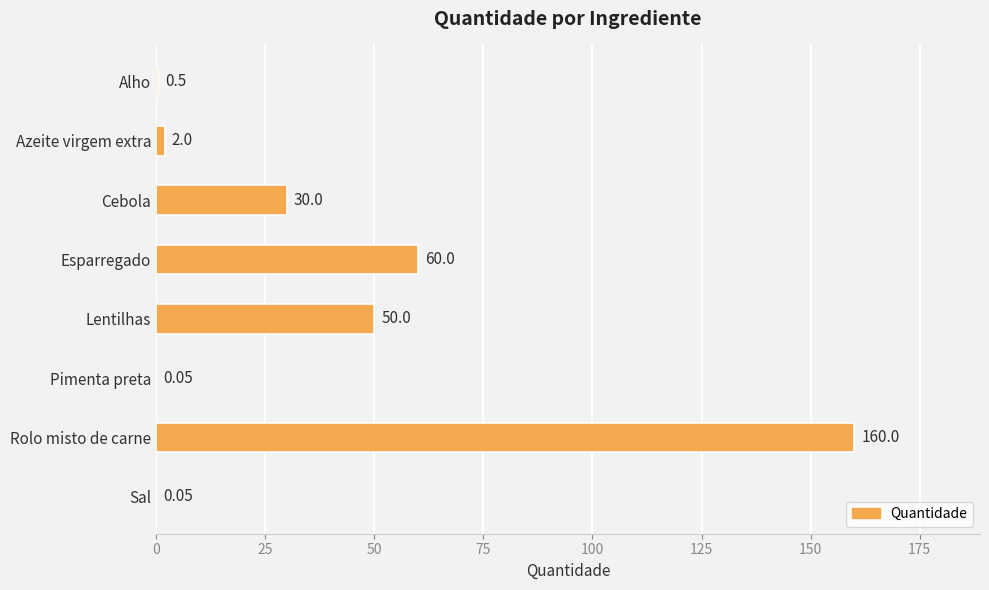

At which label is the value closest to 80?

Esparregado